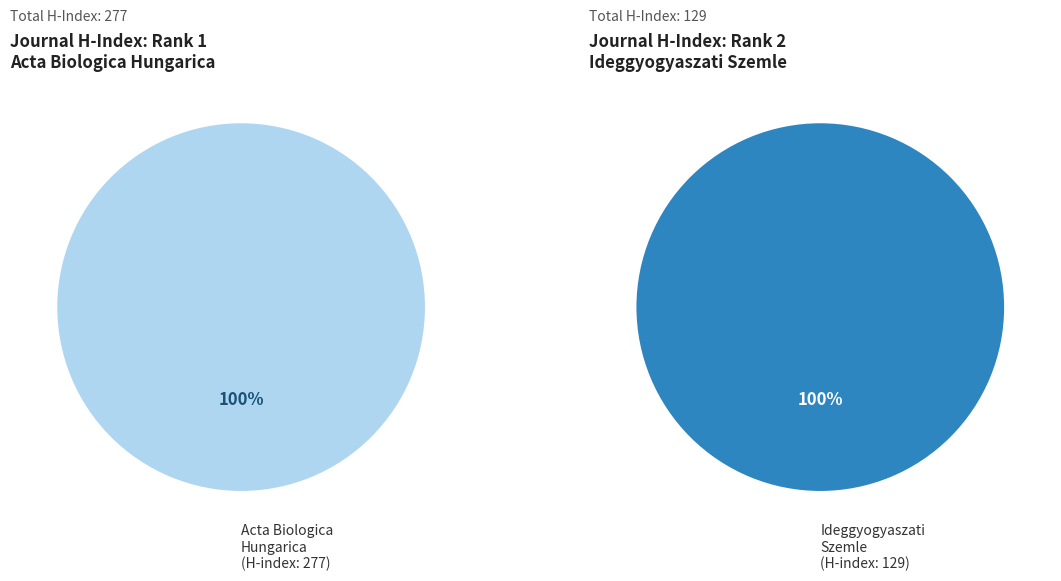

Rank the categories by value from highest to lowest.

Acta Biologica Hungarica, Ideggyogyaszati Szemle